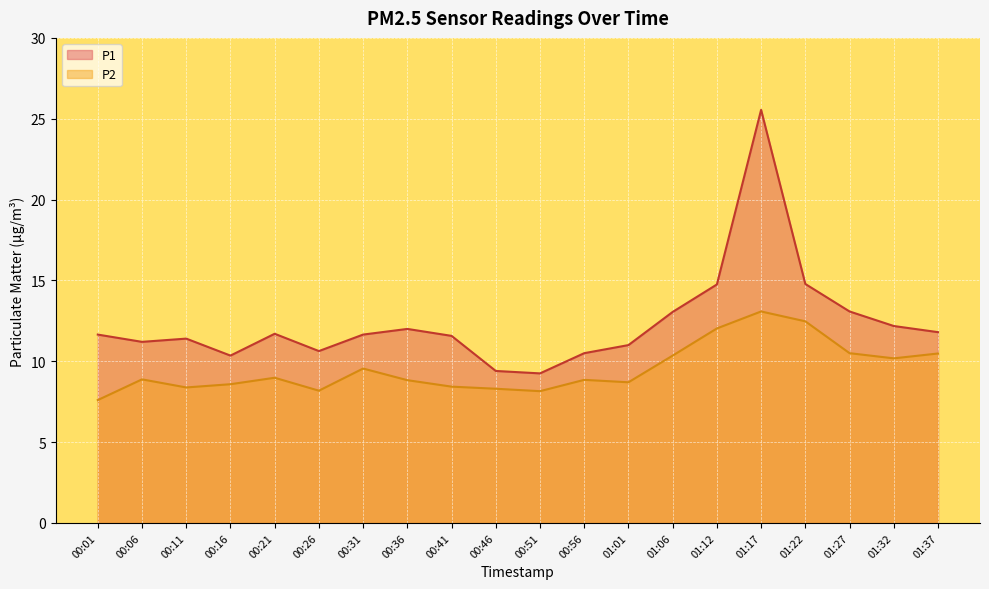

At which category does P1 reach its first local valley?

00:06